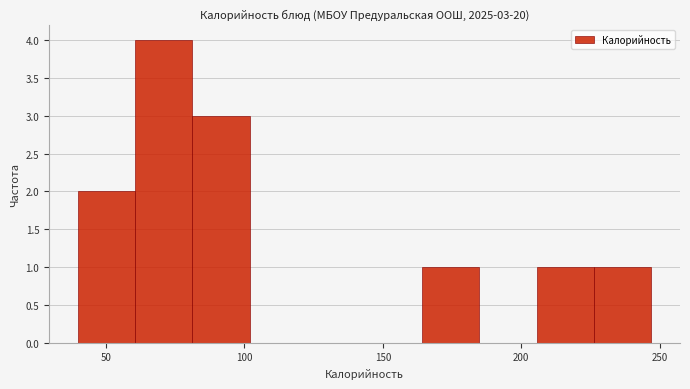

Over which range of the x-axis is the bar tallest?

60 to 80